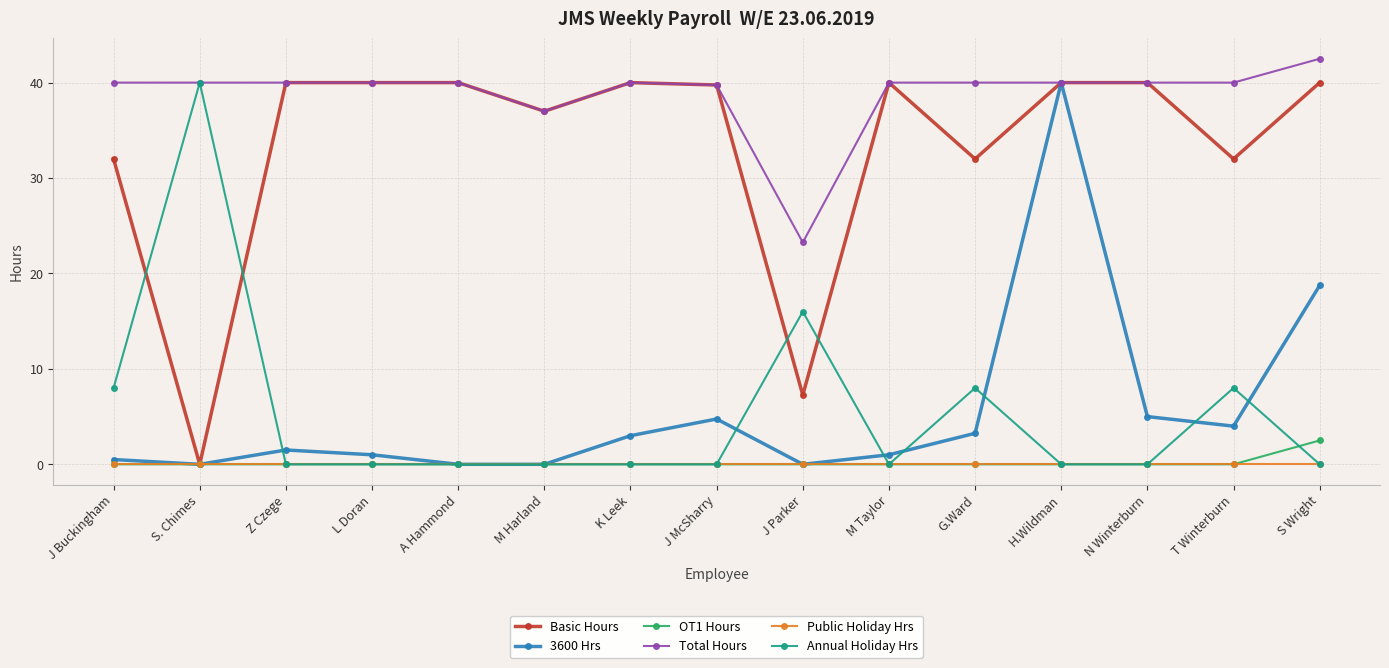

What is the label of the 4th point from the right?

H.Wildman